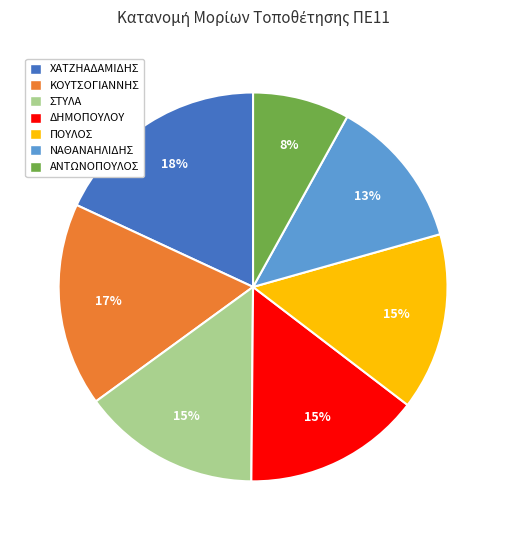

What is the smallest slice in the pie chart?

ΑΝΤΩΝΟΠΟΥΛΟΣ